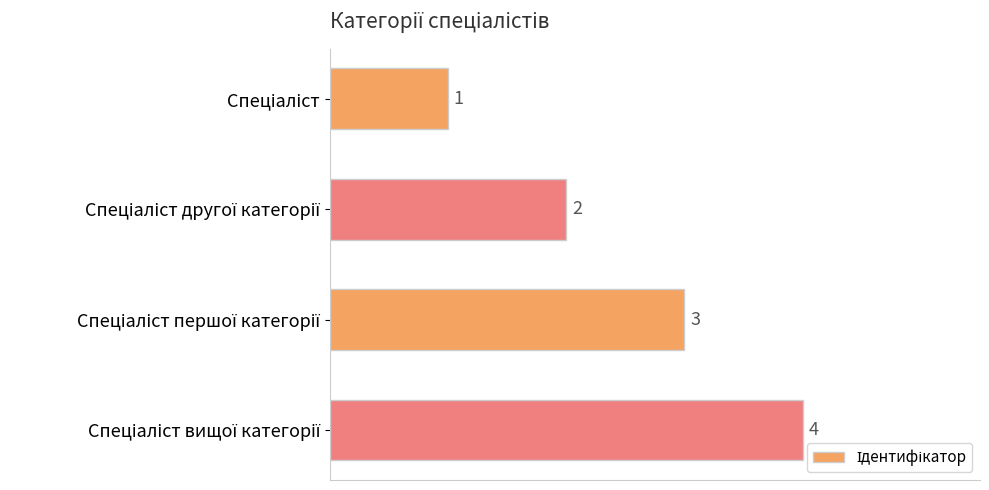

How many data points are less than 3?

2